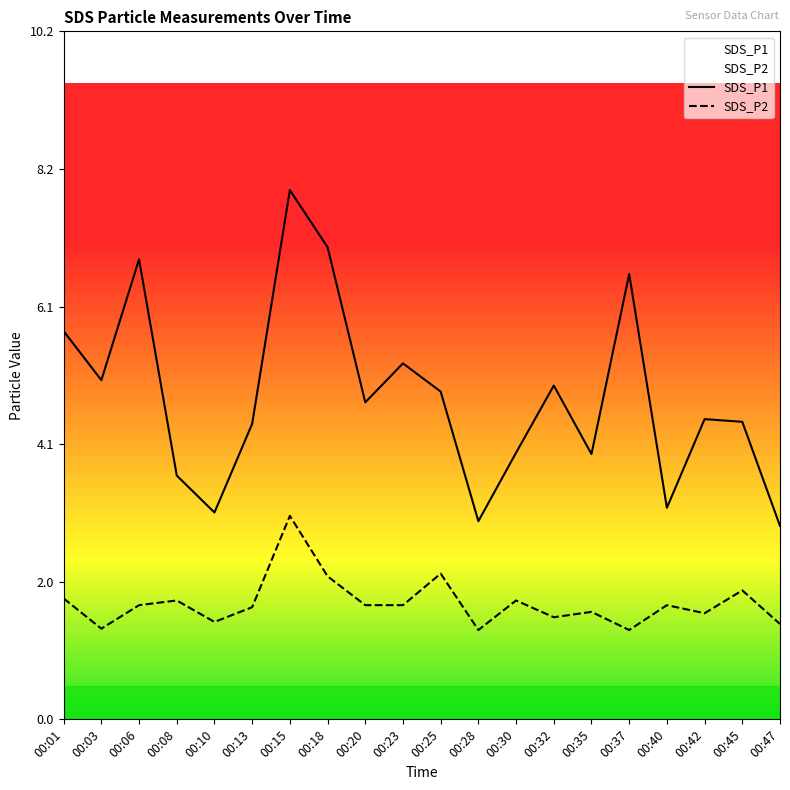

Reading left to right, extract all data points from this chart.

SDS_P1: 5.8	5.0	6.8	3.6	3.1	4.4	7.9	7.0	4.7	5.3	4.9	3.0	4.0	5.0	4.0	6.6	3.1	4.5	4.4	2.9
SDS_P2: 1.8	1.4	1.7	1.8	1.4	1.7	3.0	2.1	1.7	1.7	2.2	1.3	1.8	1.5	1.6	1.3	1.7	1.6	1.9	1.4